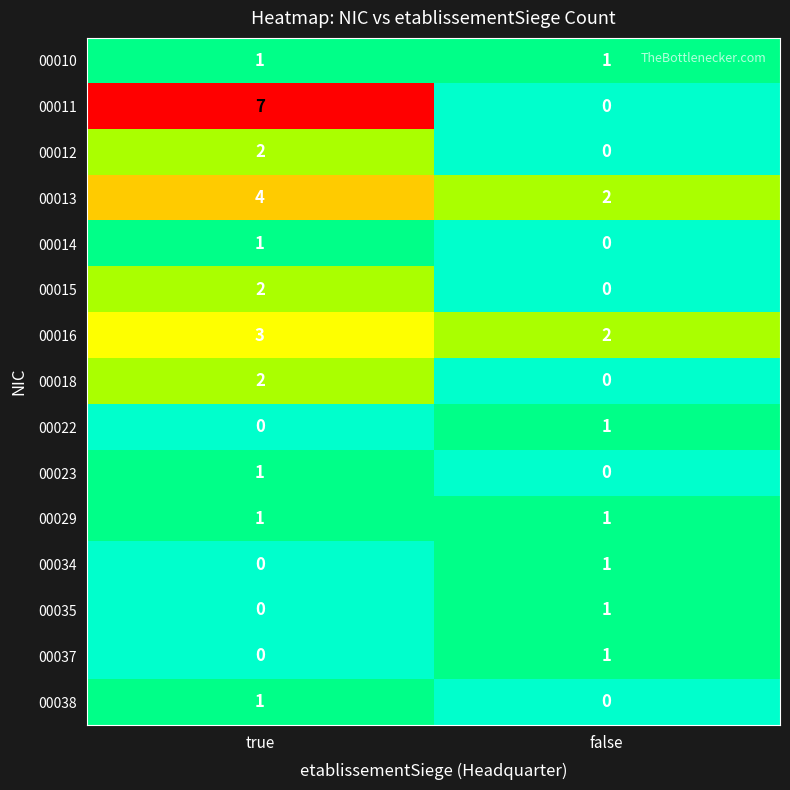

The 00016 series shows 3 at true. True or false?

True